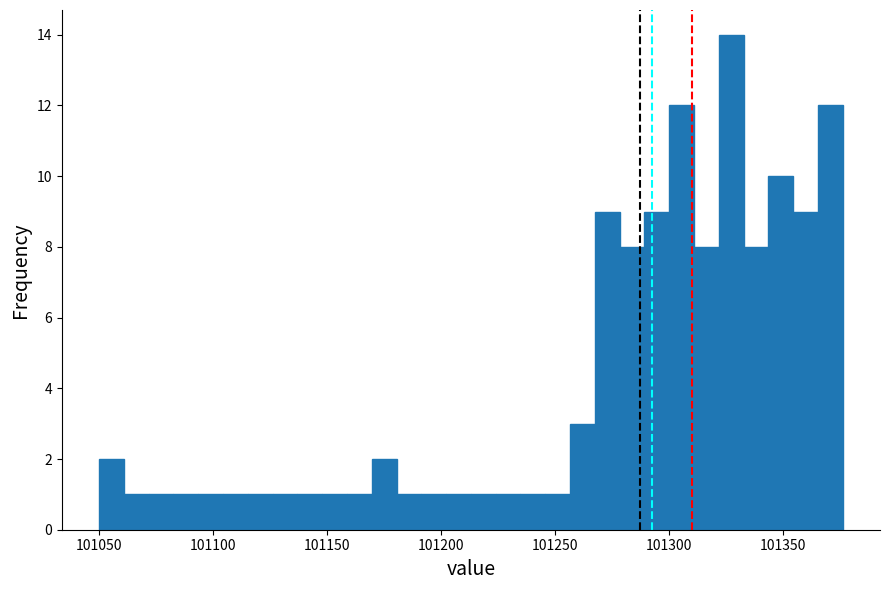

Around what value on the x-axis is the tallest bar? Give the approximate position of its centre, as read against the axis.

101325